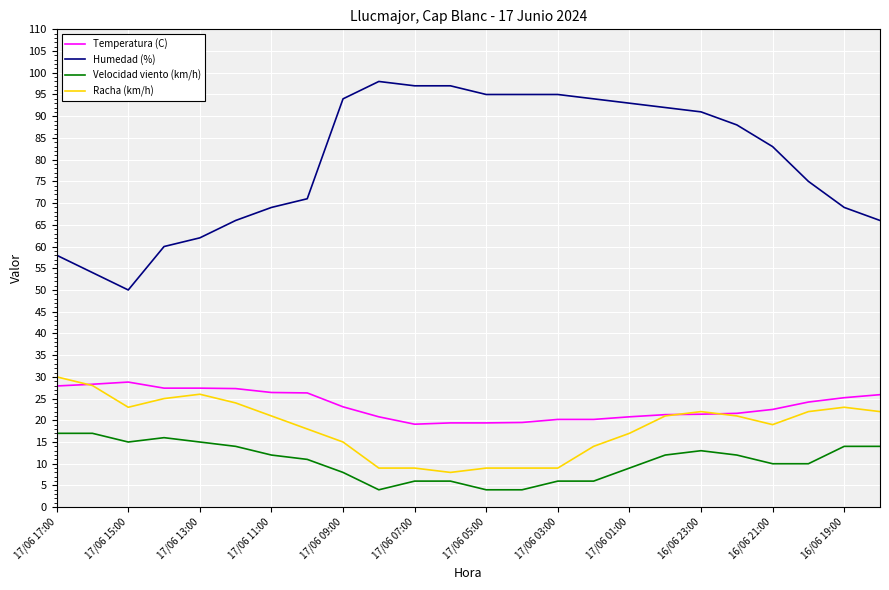

What are all the series names shown in the legend?

Temperatura (C), Humedad (%), Velocidad viento (km/h), Racha (km/h)